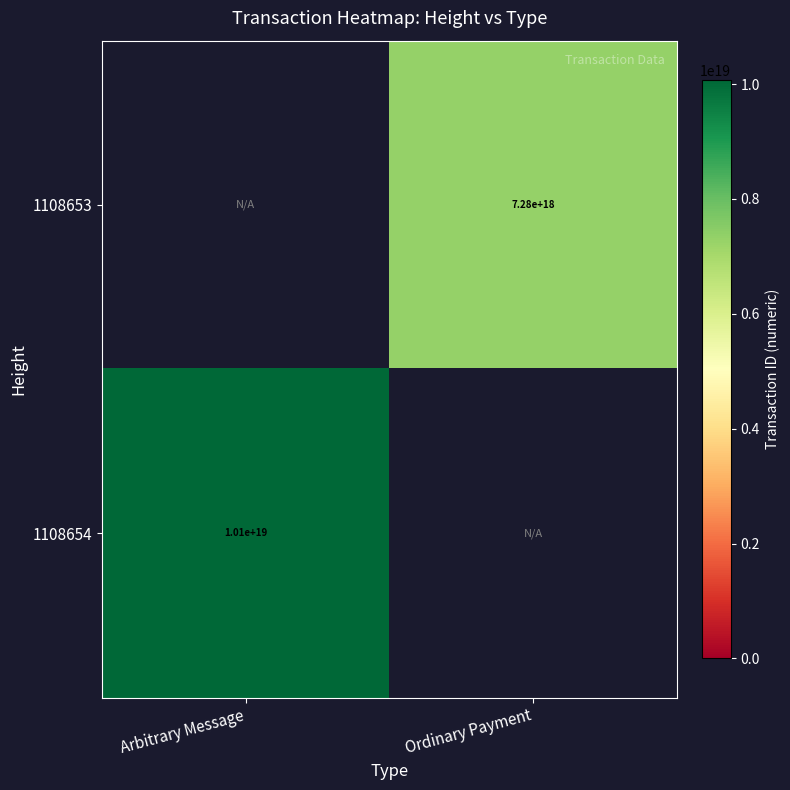

Count the number of categories in the chart.

2